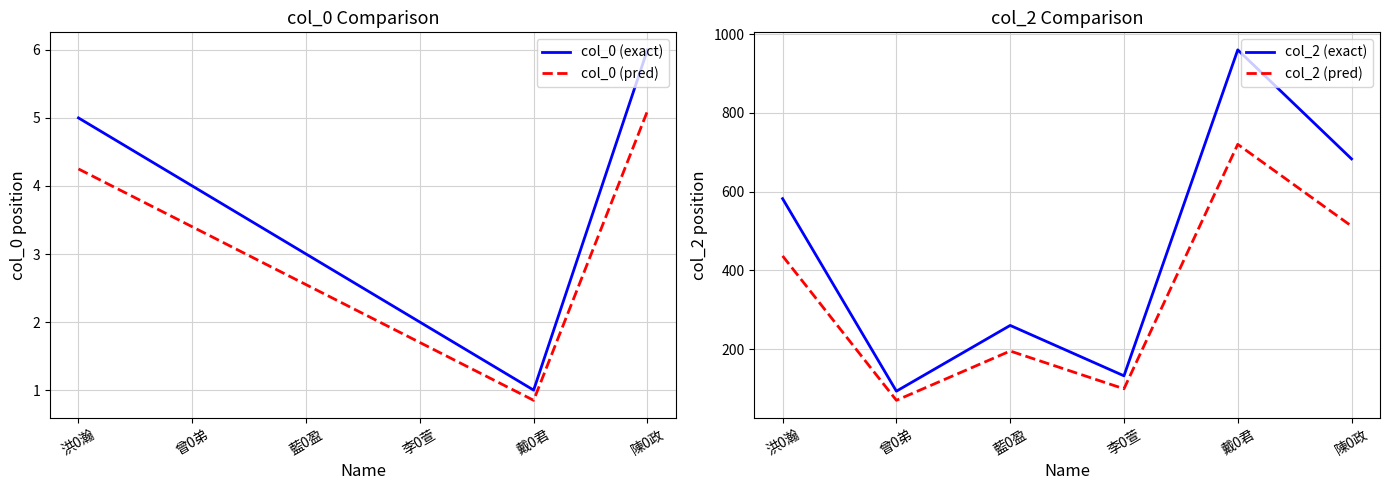

Is this an area chart (filled region under the line)?

No